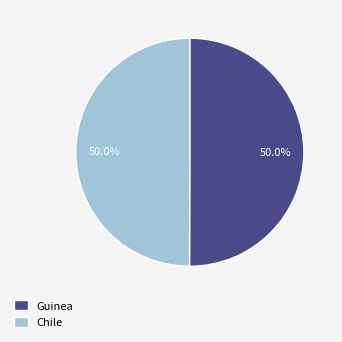

What is the total percentage of Chile and Guinea?

100.0%